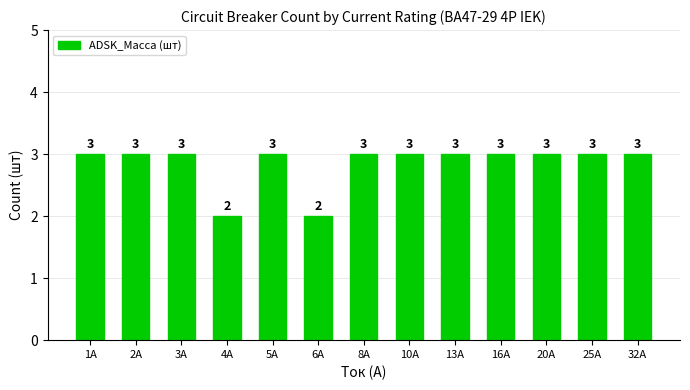

Between 3А and 6А, which is larger?

3А